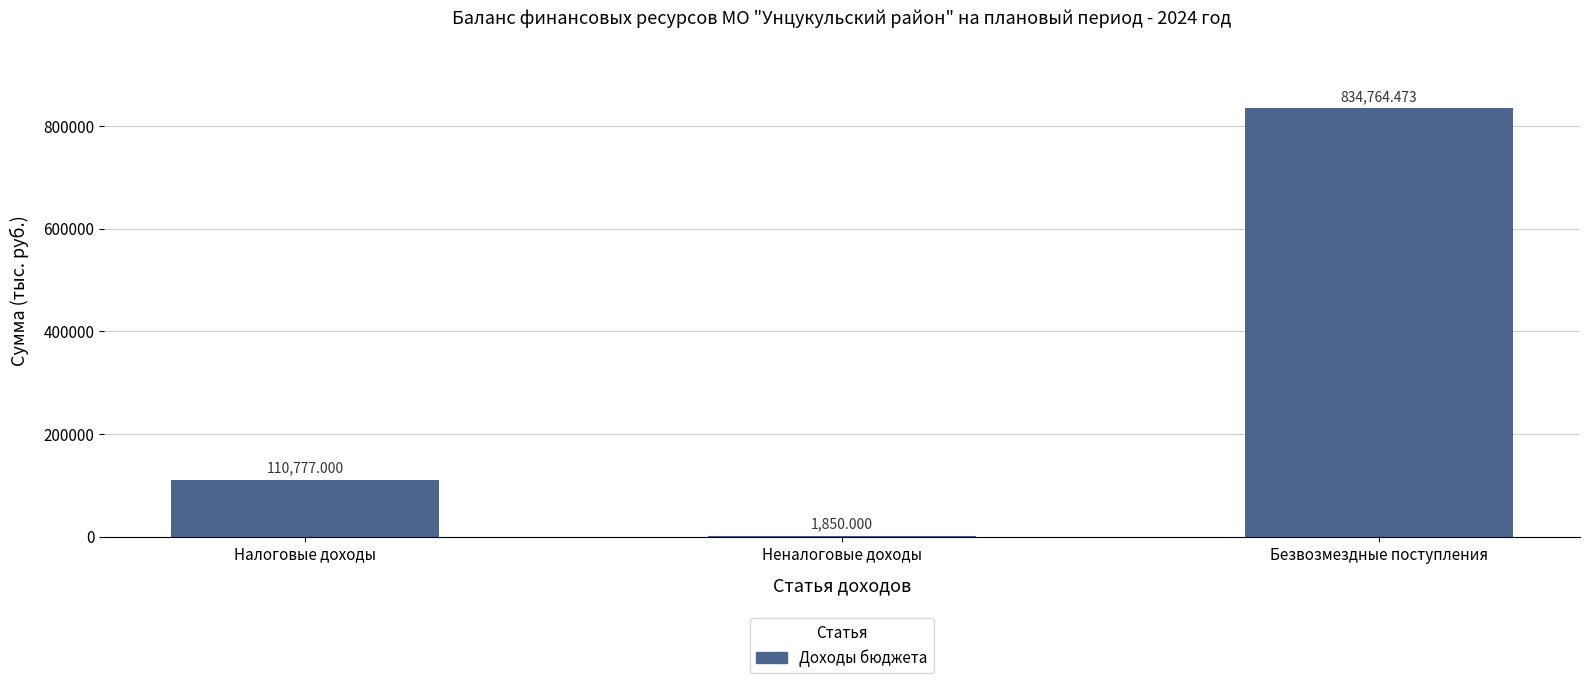

Reading right to left, extract all data points from this chart.

834764.5	1850.0	110777.0